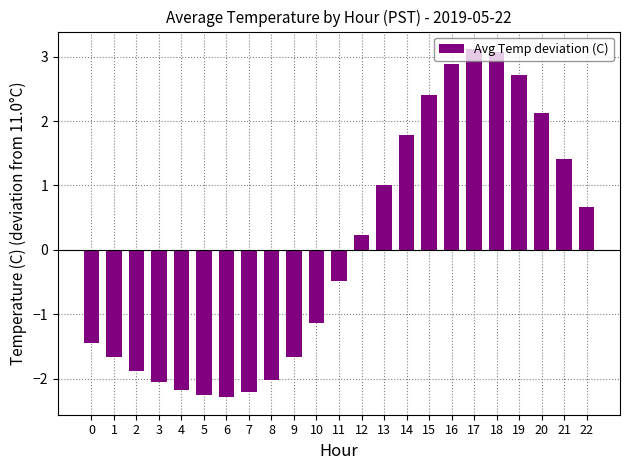

What is the change in value from 6 to 19?

+5.0